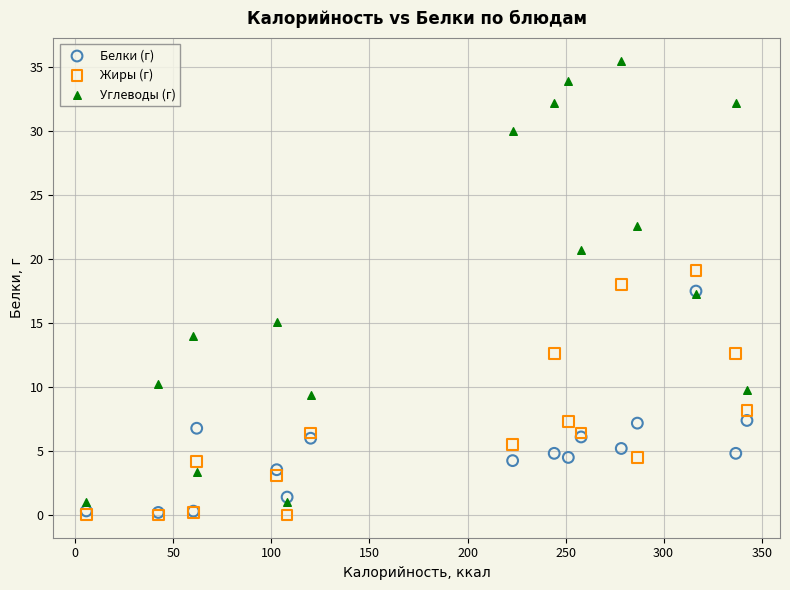

Which series has the largest Y range (max minus min)?

Углеводы (г)